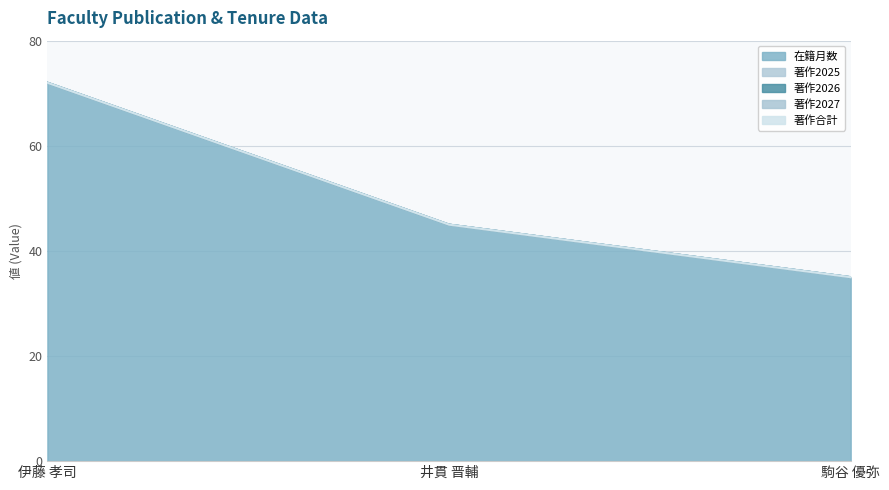

What are all the series names shown in the legend?

在籍月数, 著作2025, 著作2026, 著作2027, 著作合計